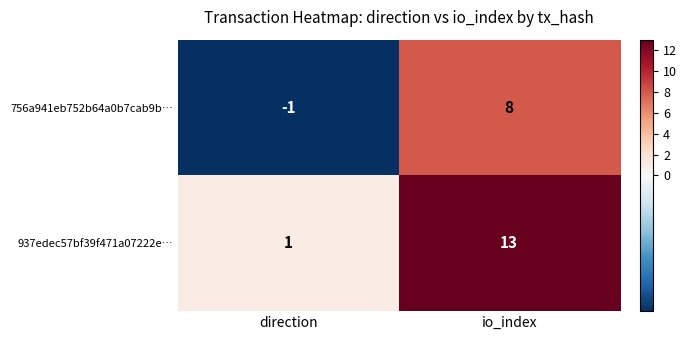

Count the number of data series in this chart.

2